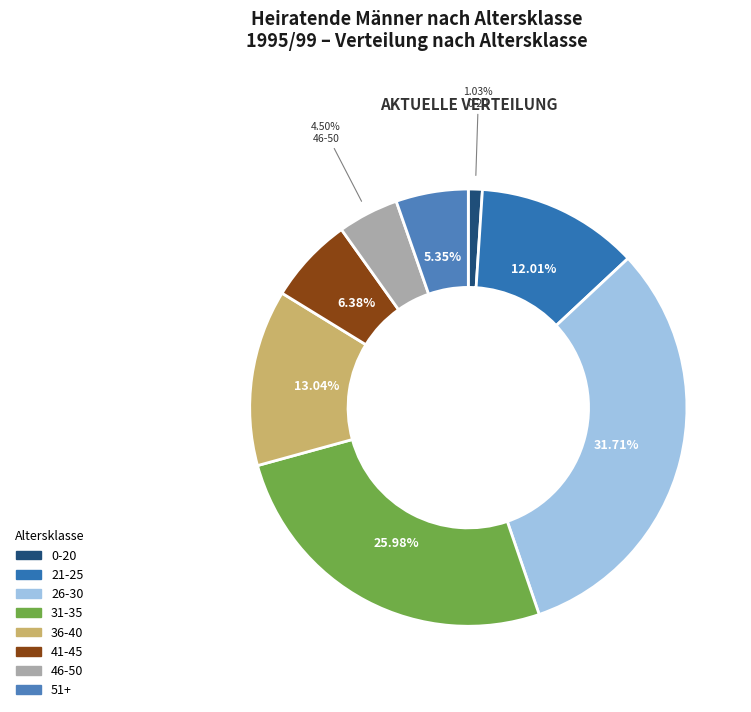

Count the number of slices in the pie.

8